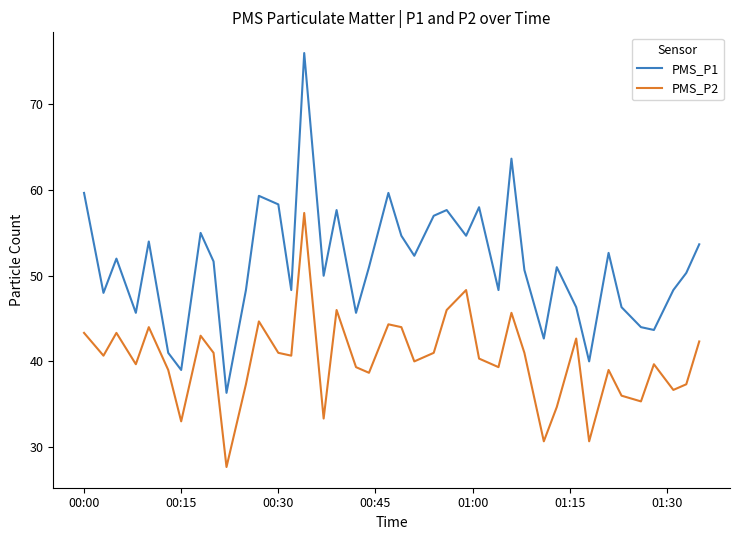

What is the smallest value displayed?

27.7